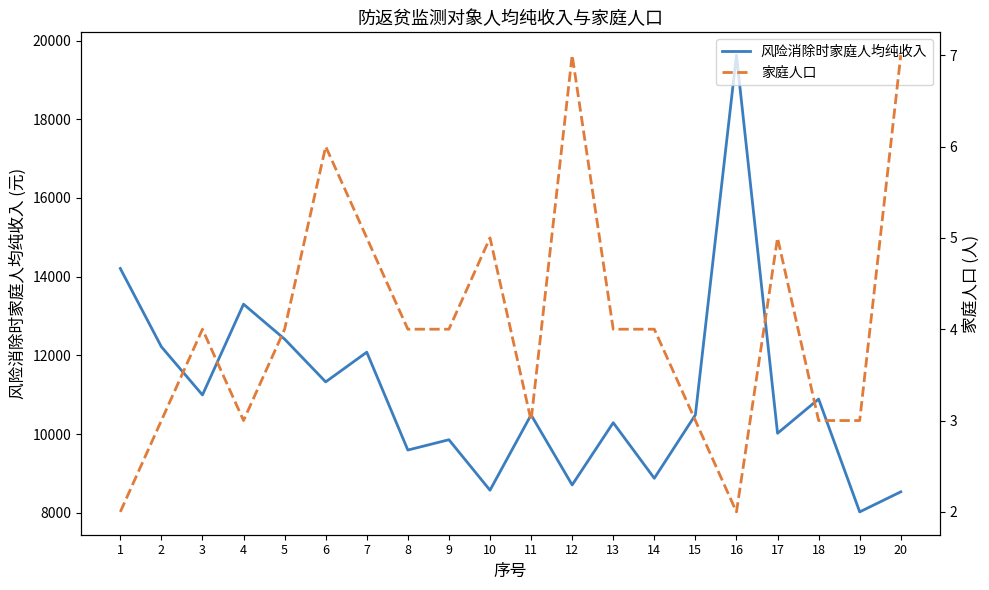

The 风险消除时家庭人均纯收入 series shows 12412.6 at 5. True or false?

True